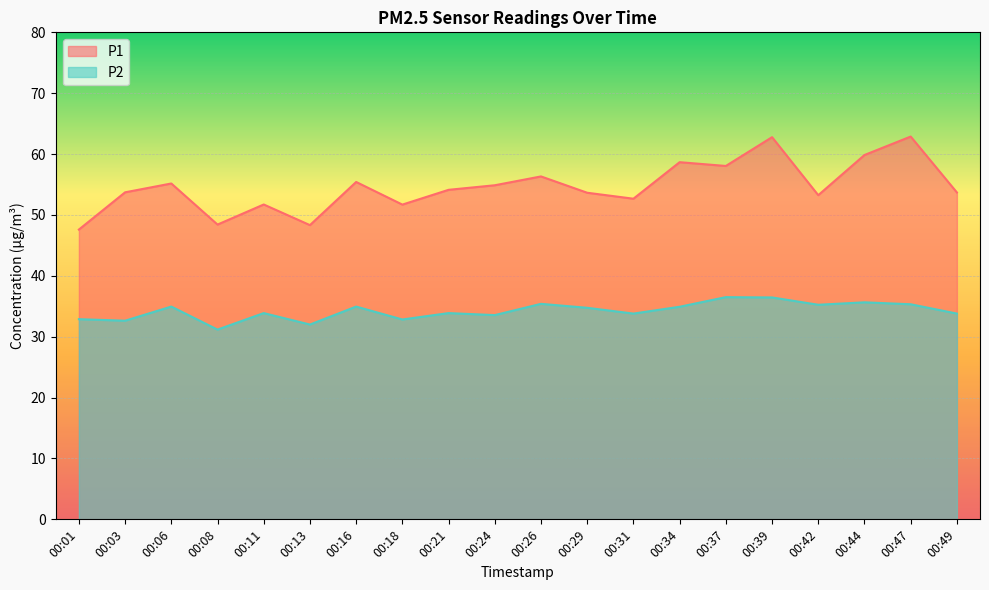

How many lines are shown in the chart?

2